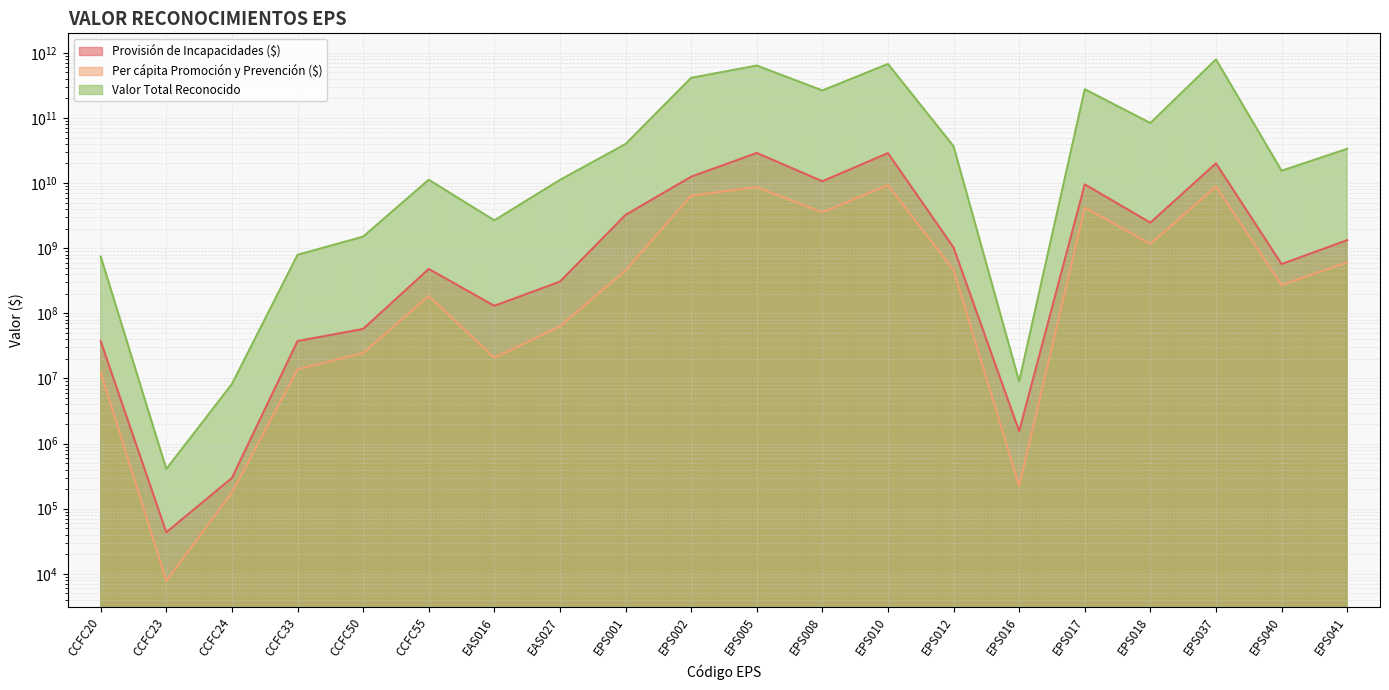

What are all the series names shown in the legend?

Provisión de Incapacidades ($), Per cápita Promoción y Prevención ($), Valor Total Reconocido